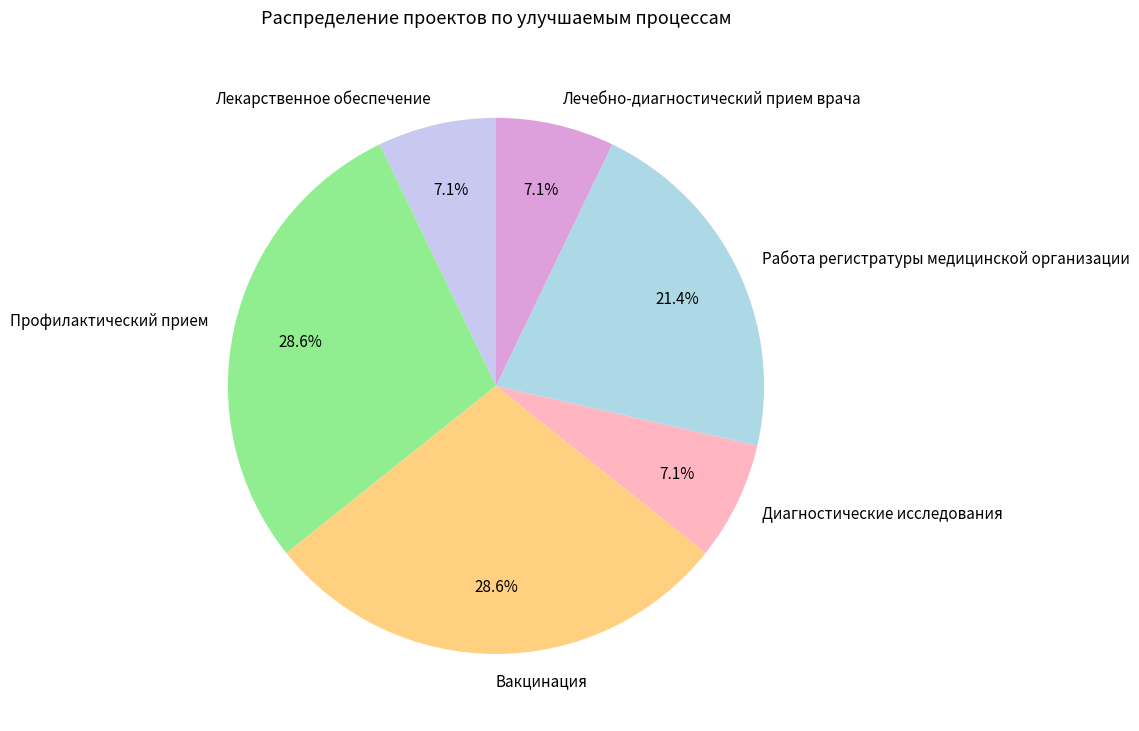

To the nearest percent, what is the combined percentage of Лекарственное обеспечение and Работа регистратуры медицинской организации?

29%